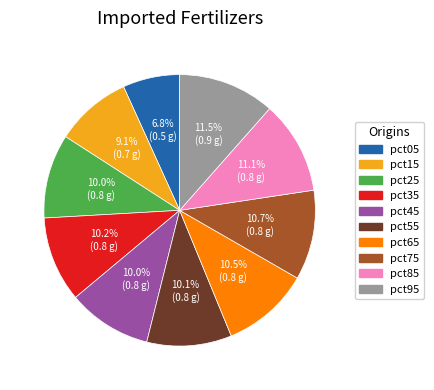

Between pct75 and pct25, which is larger?

pct75